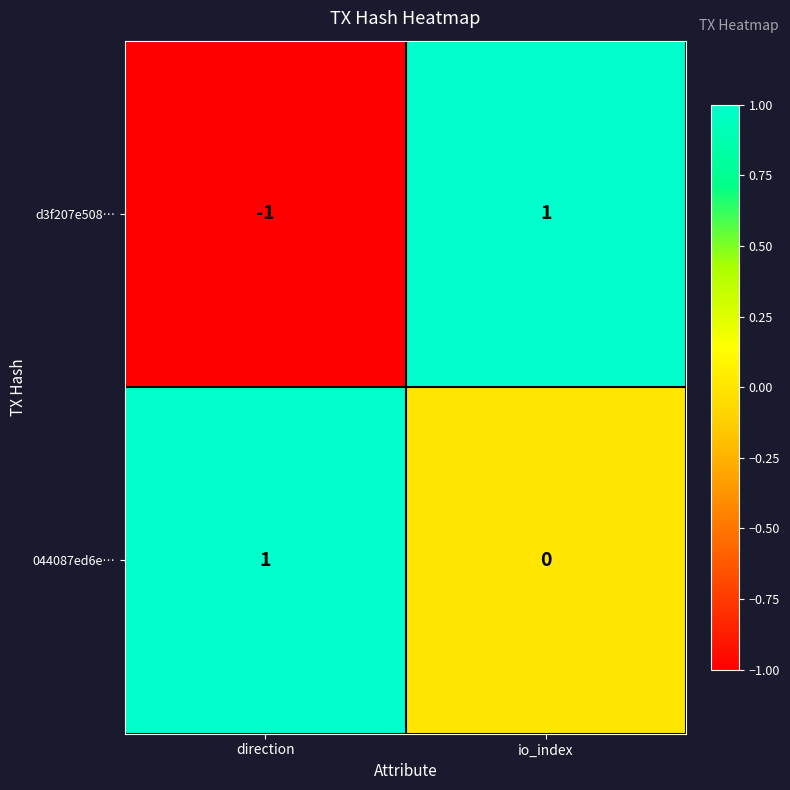

How many categories are shown in the chart?

2